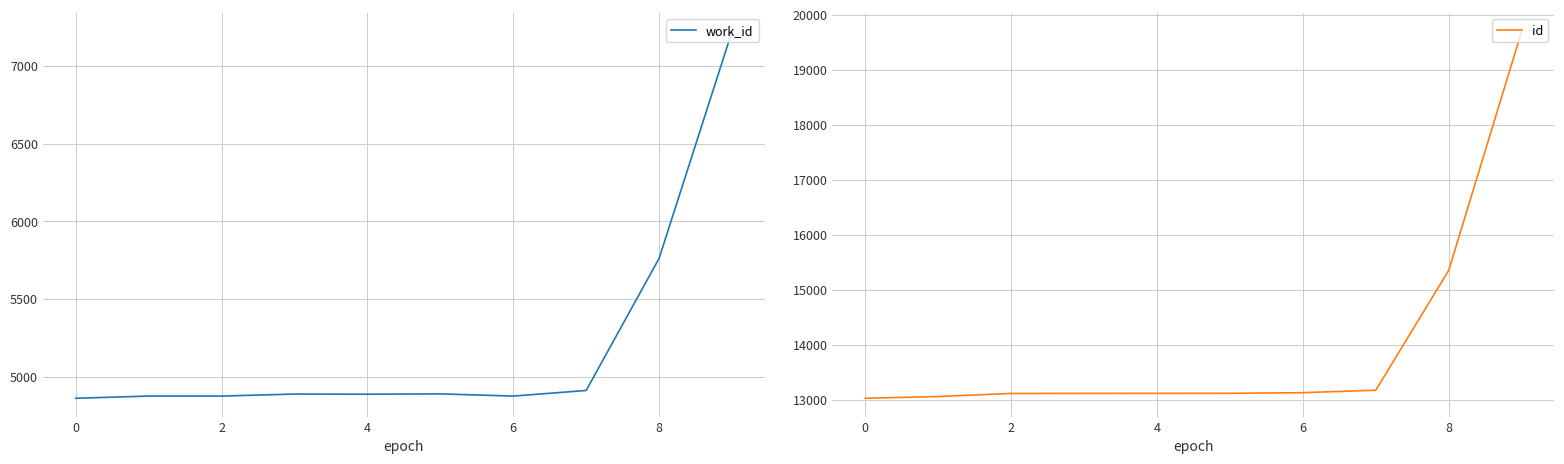

Is the value of work_id at 6 greater than the value of id at 9?

No